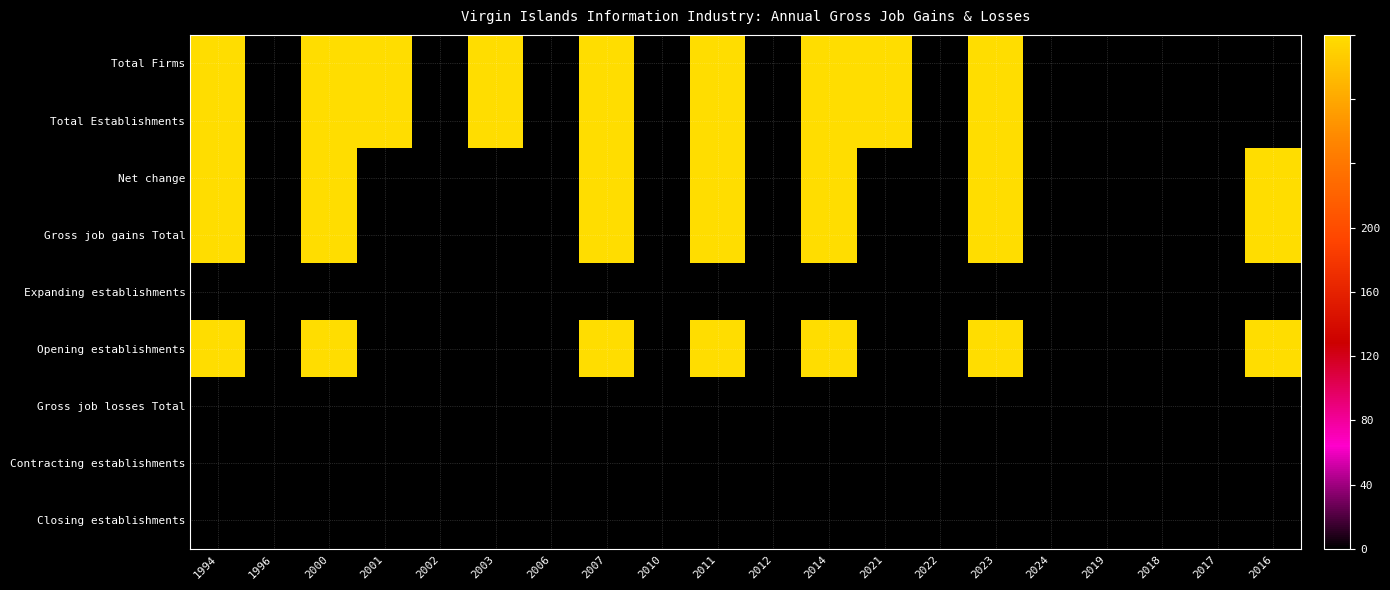

At how many categories does at least one series exceed 160?

10